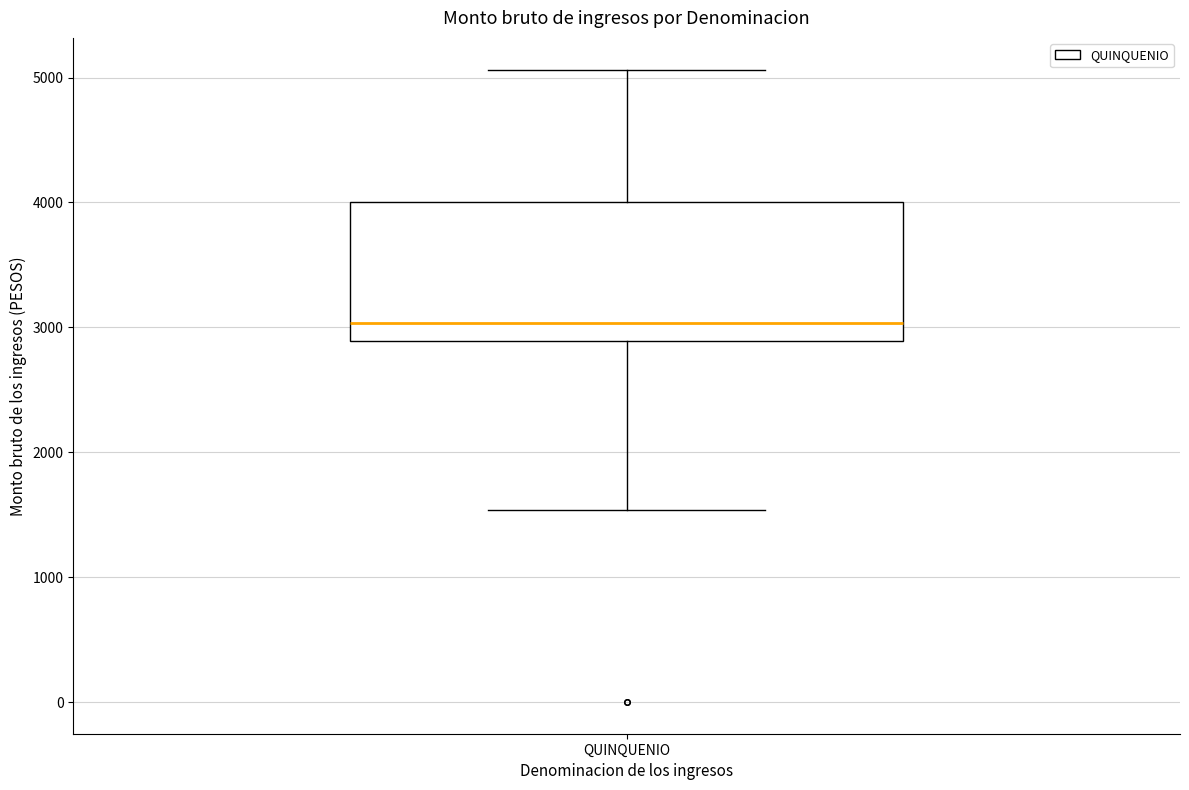

Where is the lower edge of the box for QUINQUENIO on the y-axis? The values are not printed on the chart, so give them approximately, as read against the axis.

2900